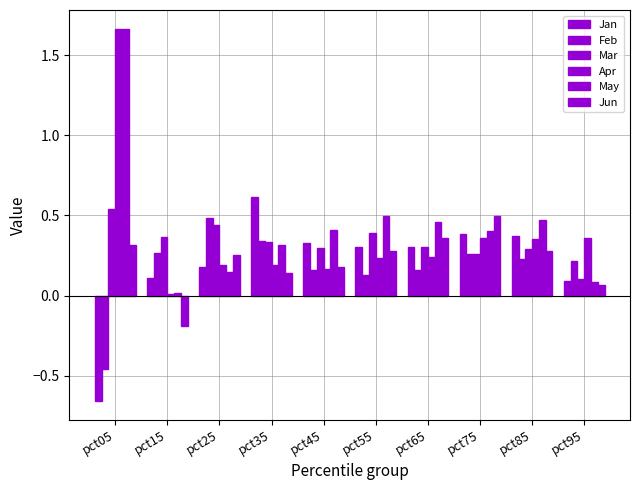

Which series has the largest total across all categories?

May